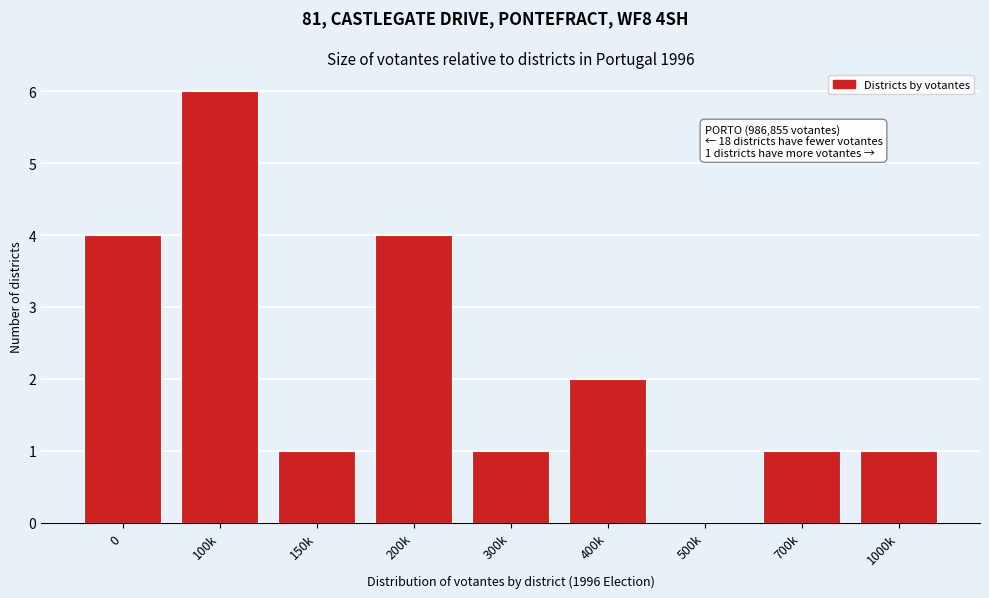

Reading right to left, transcribe all the data shown in this chart.

1000k=1	700k=1	500k=0	400k=2	300k=1	200k=4	150k=1	100k=6	0=4